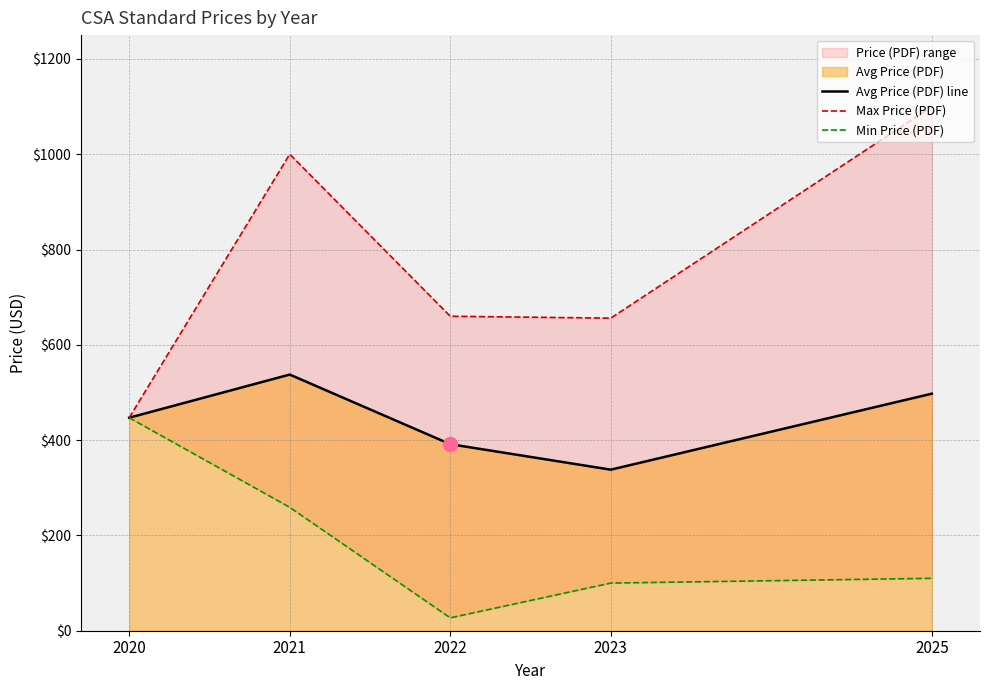

What is the minimum value shown in the chart?

27.0